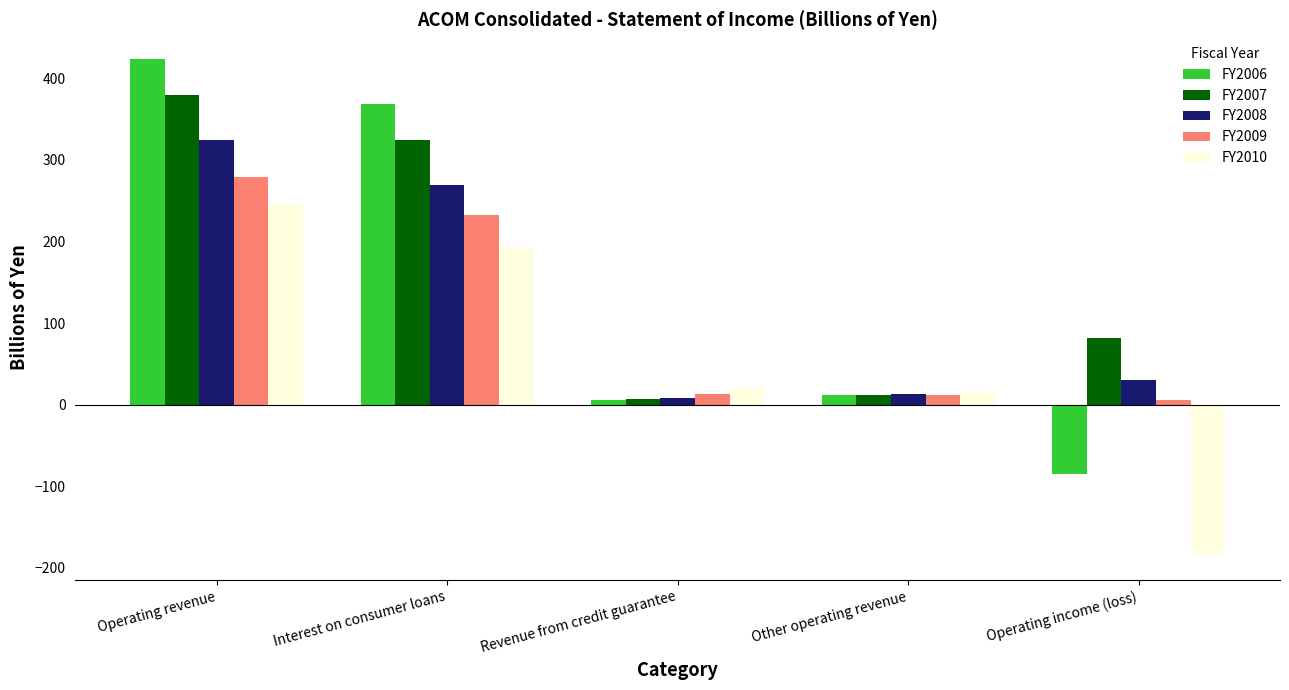

Is the value of FY2010 at Operating income (loss) greater than the value of FY2009 at Interest on consumer loans?

No